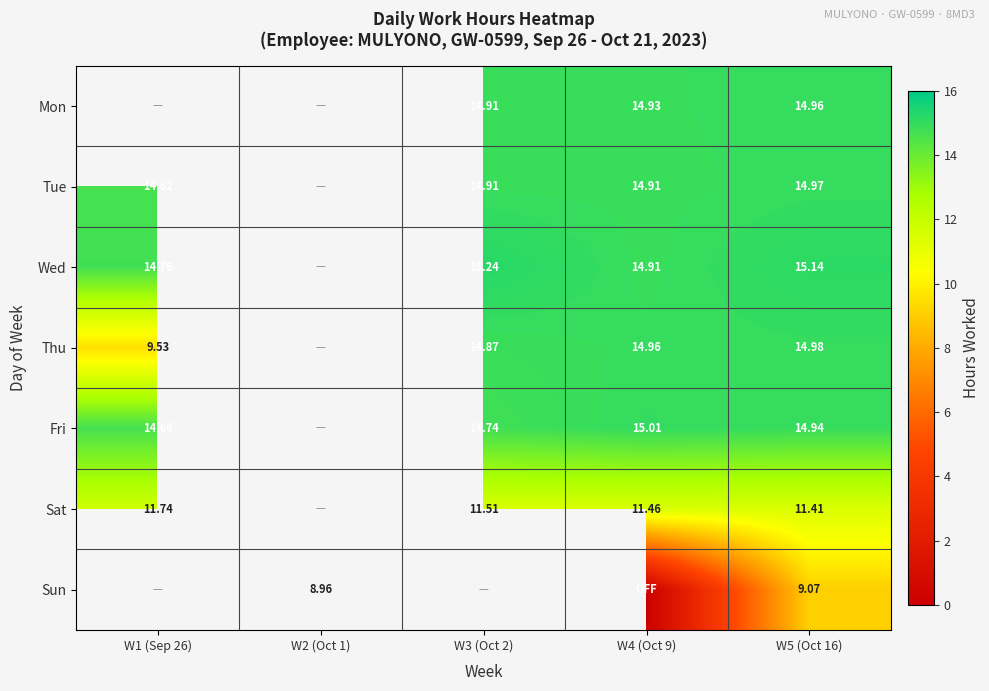

Which category has the highest value across all series?

W3 (Oct 2)